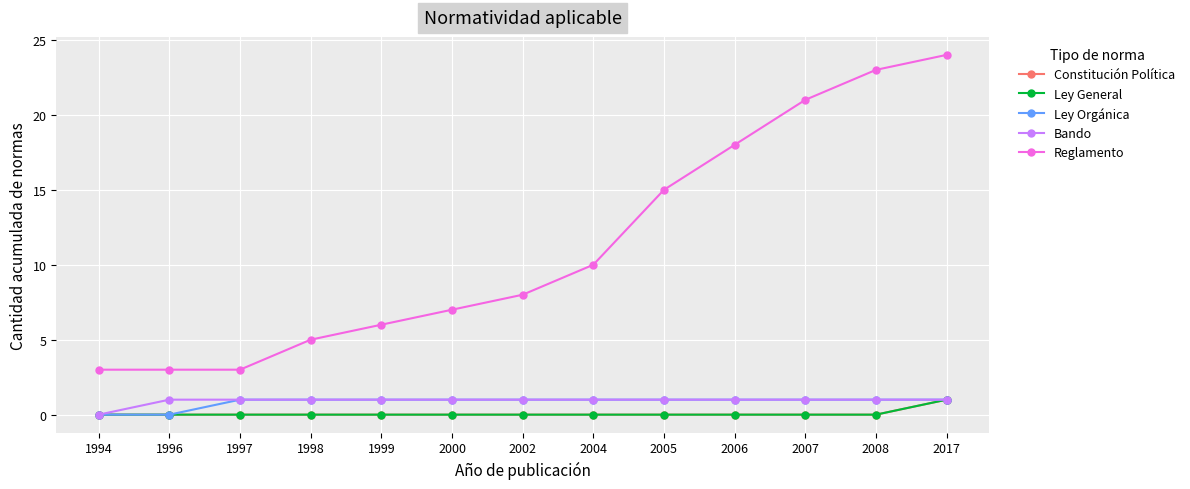

Does the chart have visible grid lines?

Yes